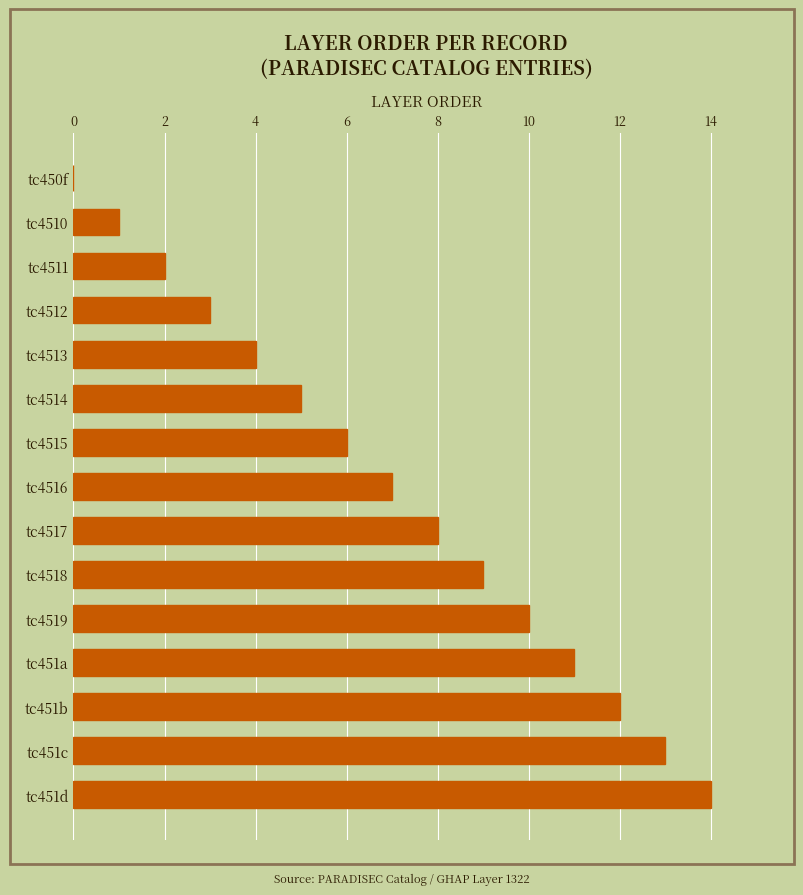

Is it true that the value at tc4515 is 6?

True